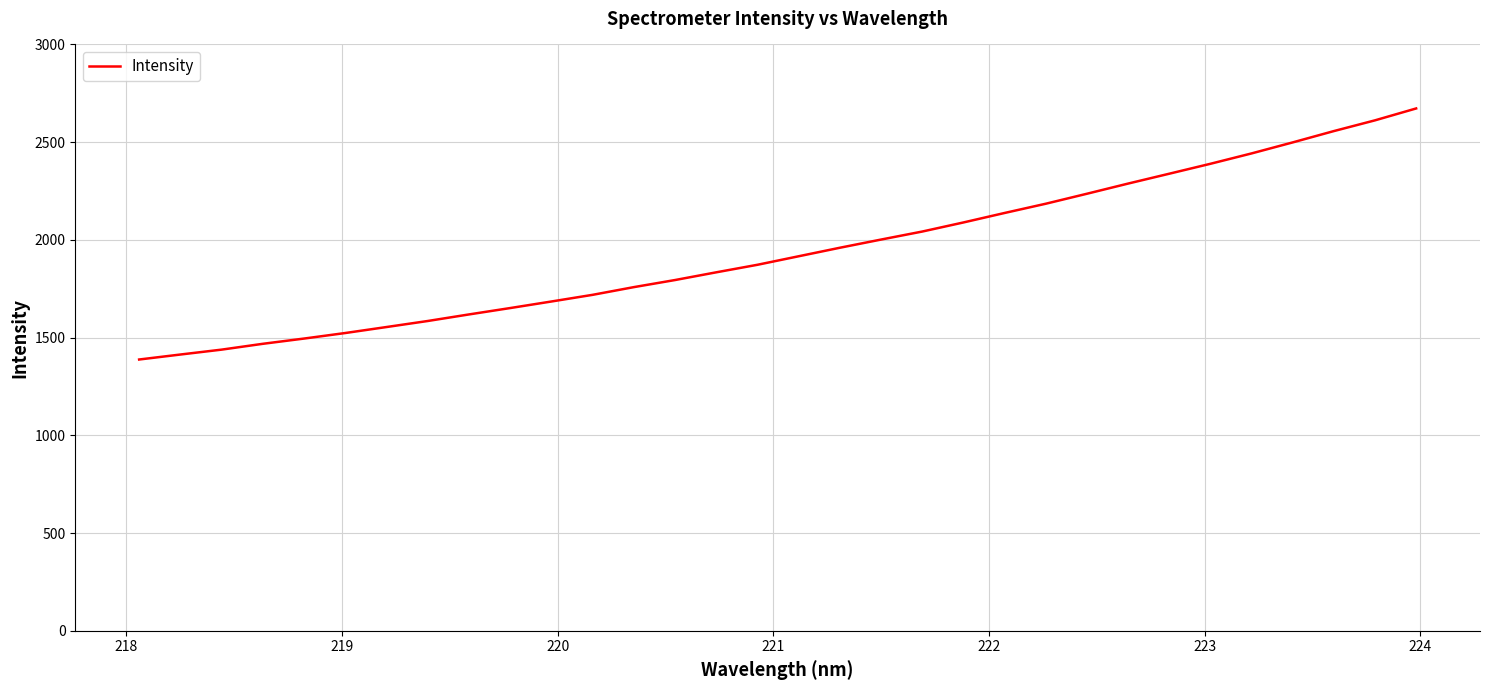

What is the smallest value displayed?

1387.9